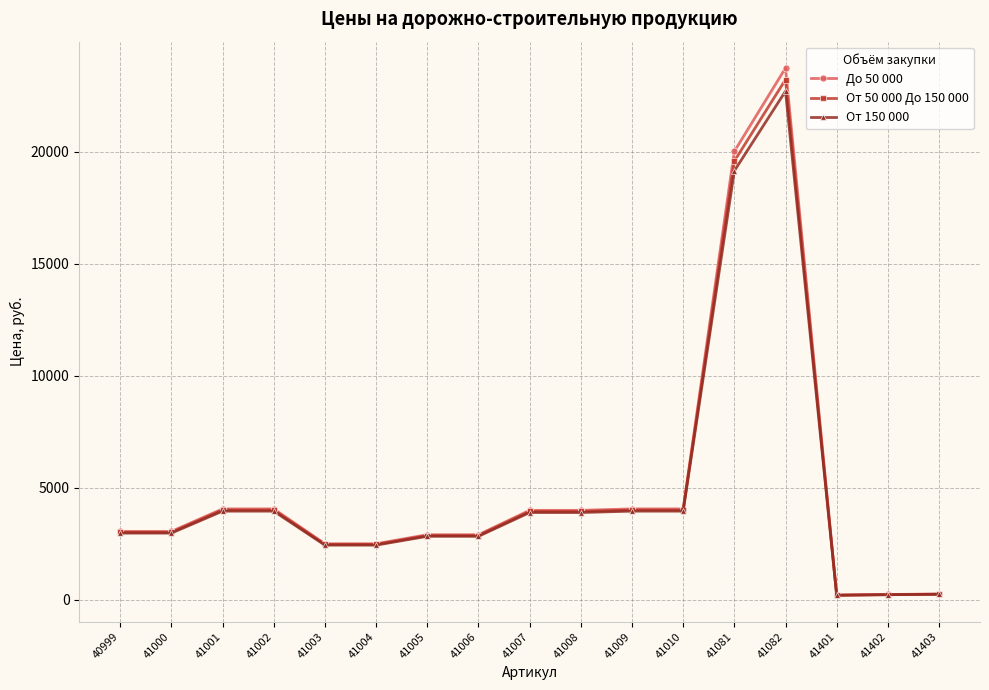

What is the sum of the От 150 000 values at 41082 and 41401?

22899